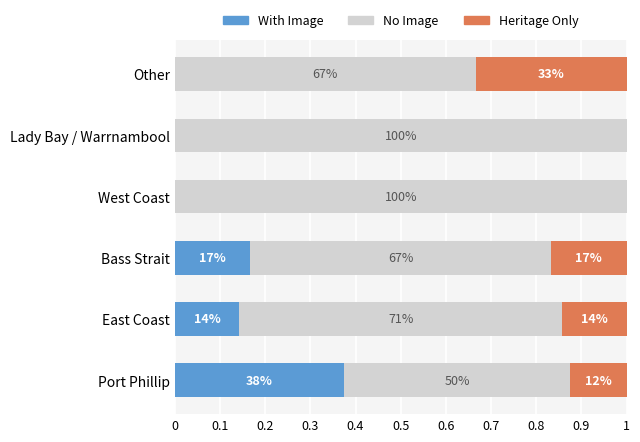

What are all the series names shown in the legend?

With Image, No Image, Heritage Only